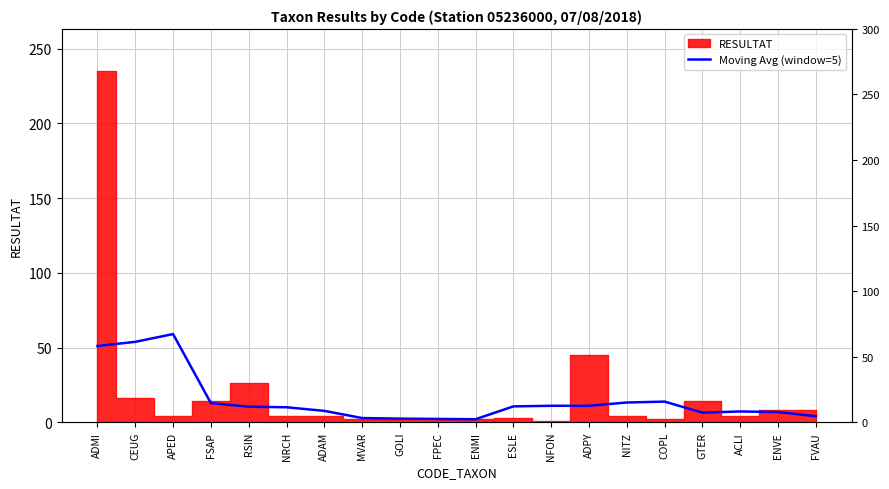

Where is the first local minimum?

ENMI